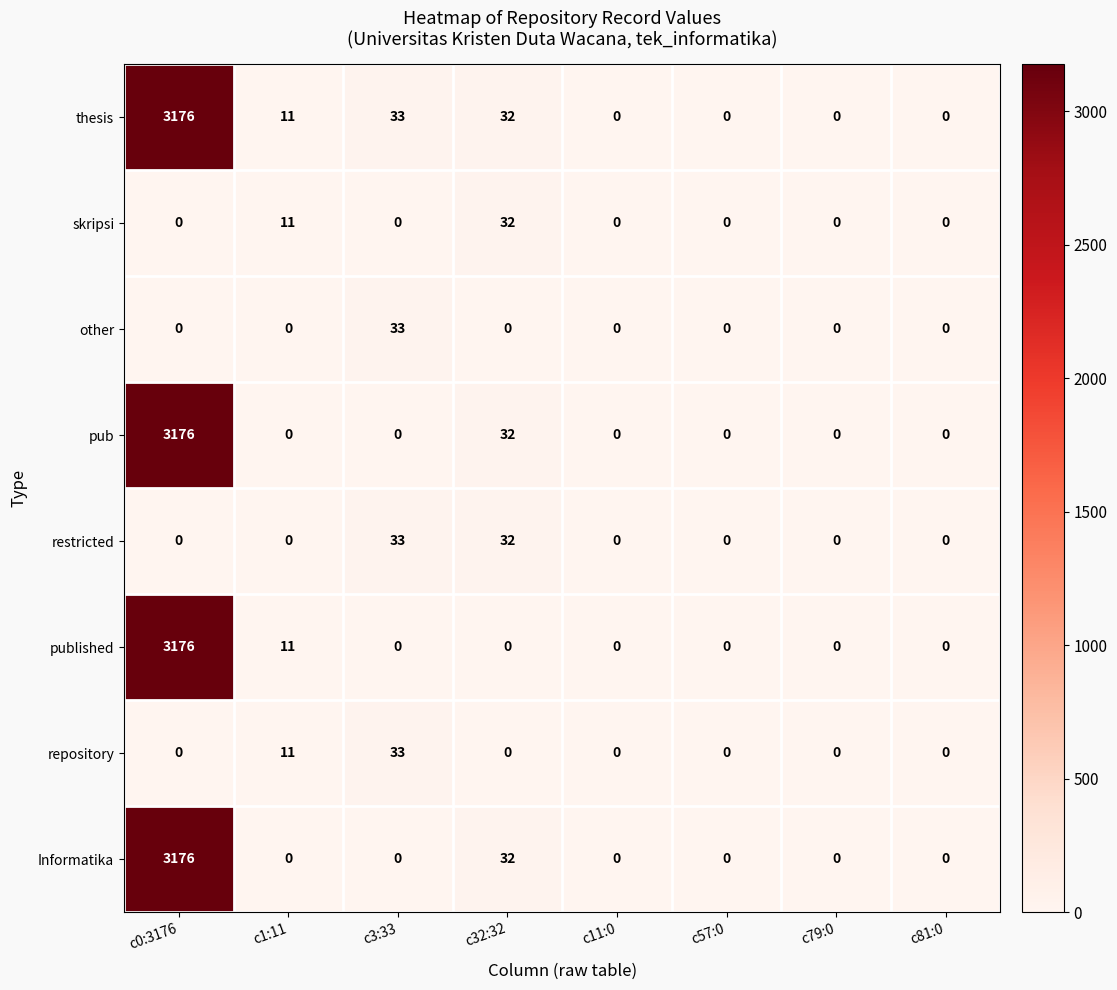

How many data points in other are above 0?

1